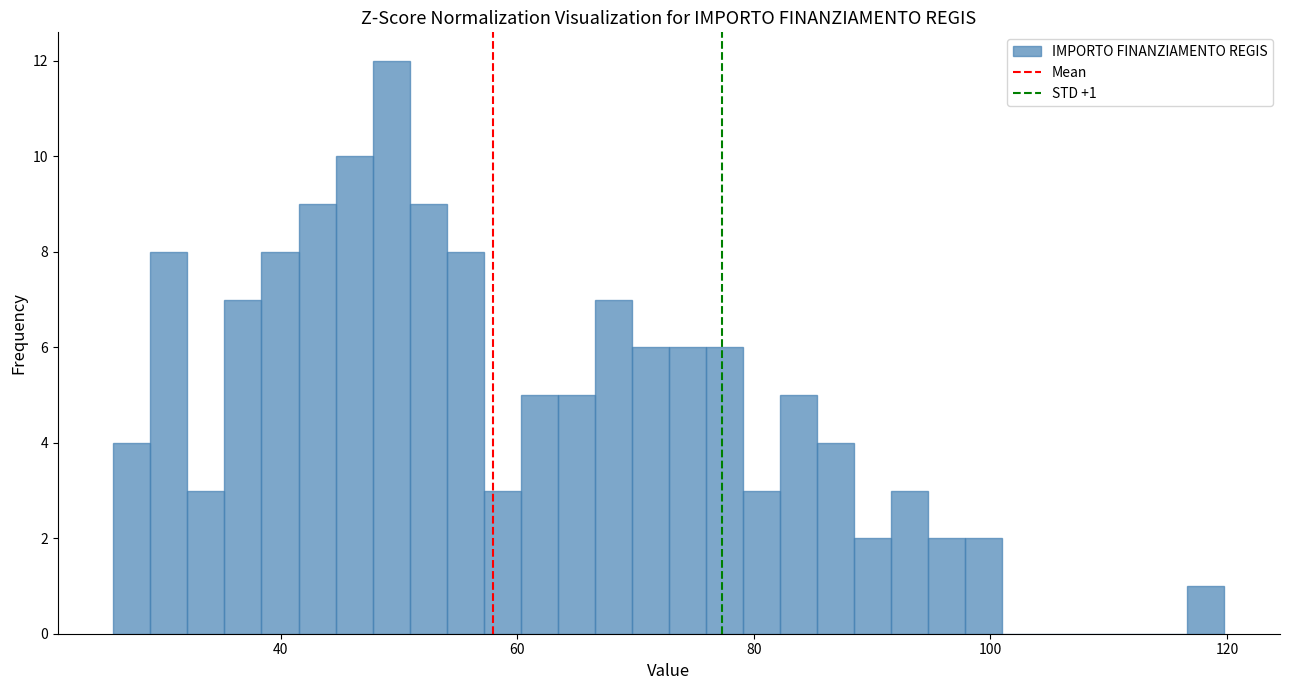

Read against the x-axis, roughly where is the centre of the tallest bar?

50